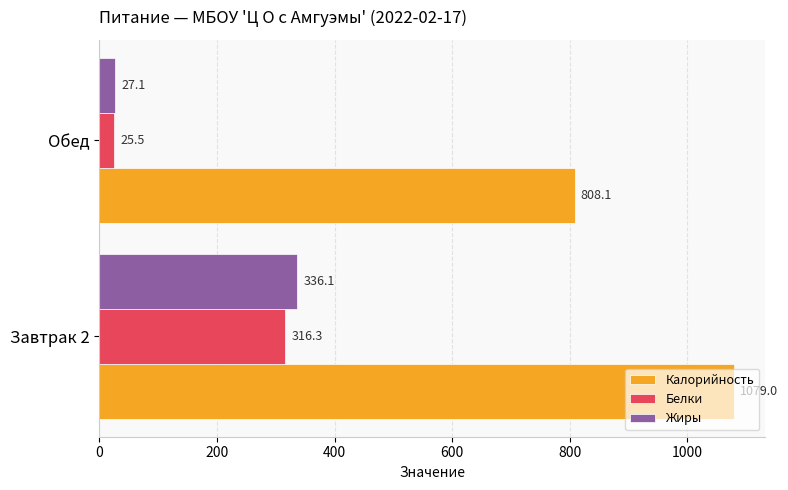

Which series has the largest range (max minus min)?

Жиры